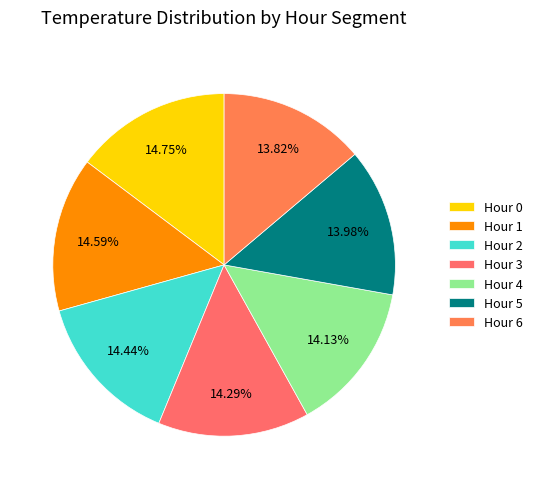

To the nearest percent, what percentage of the pie is Hour 6?

14%